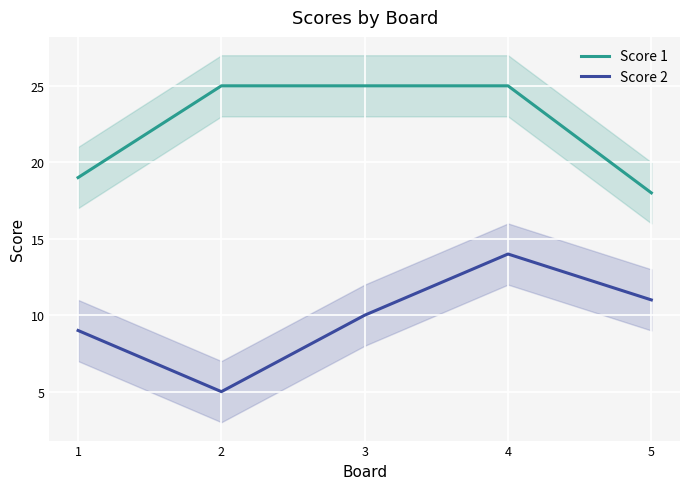

What is the spread (max minus min) of values at 4?

11